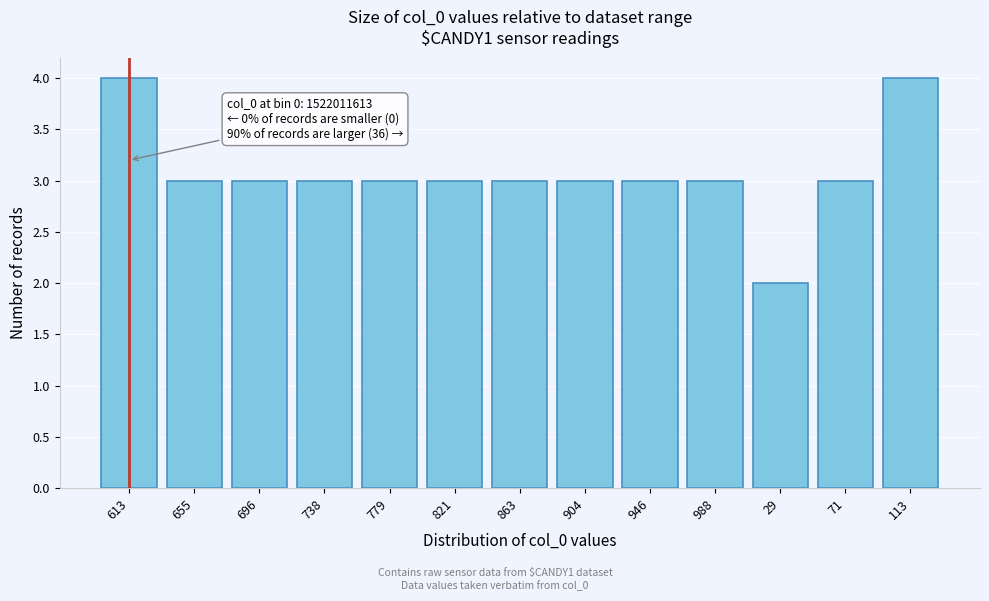

Reading right to left, extract all data points from this chart.

4	3	2	3	3	3	3	3	3	3	3	3	4